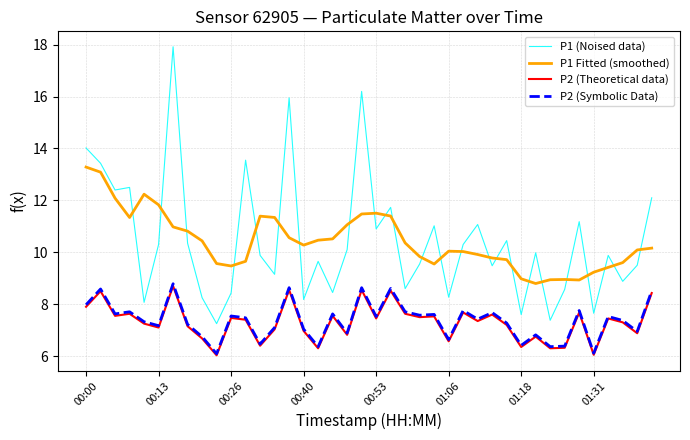

What are all the series names shown in the legend?

P1 (Noised data), P1 Fitted (smoothed), P2 (Theoretical data), P2 (Symbolic Data)